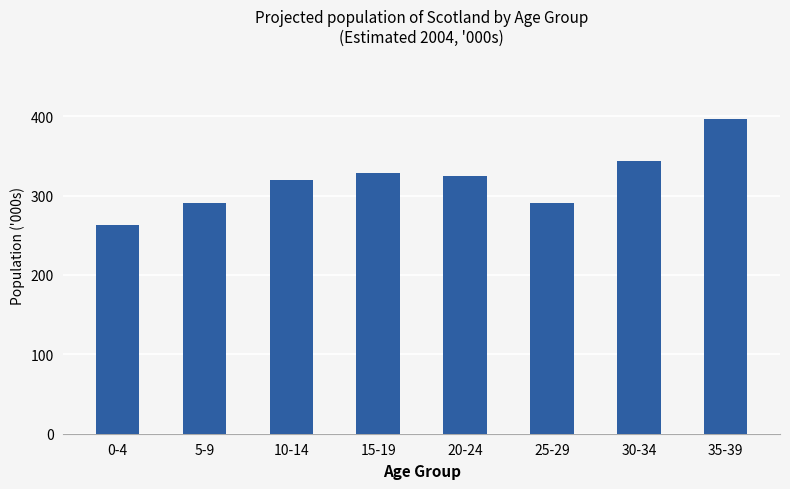

What is the label of the 3rd bar from the left?

10-14